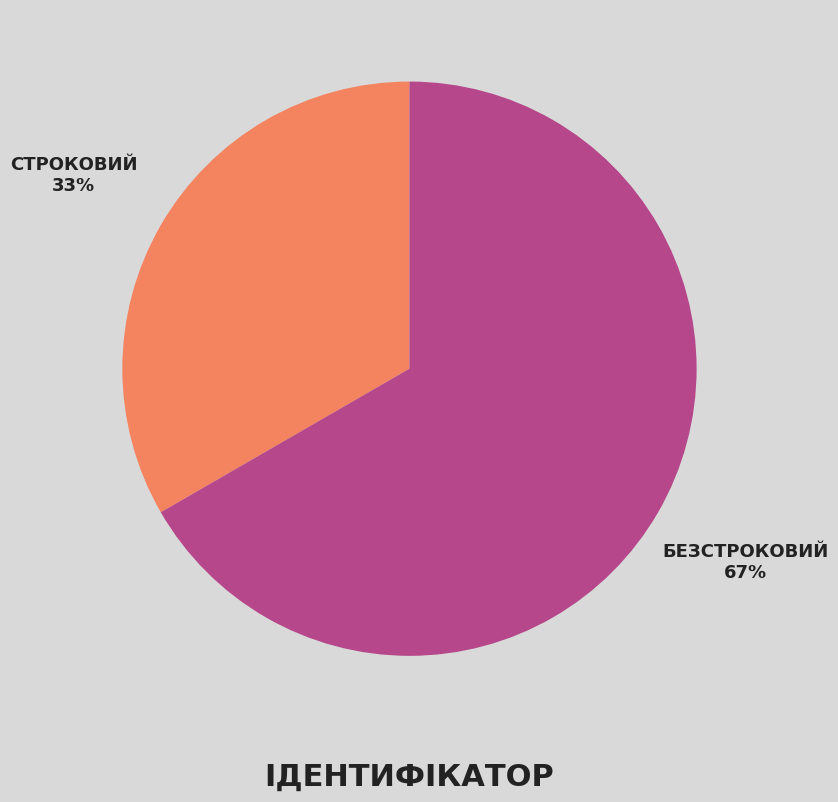

To the nearest percent, what is the average slice percentage?

50%